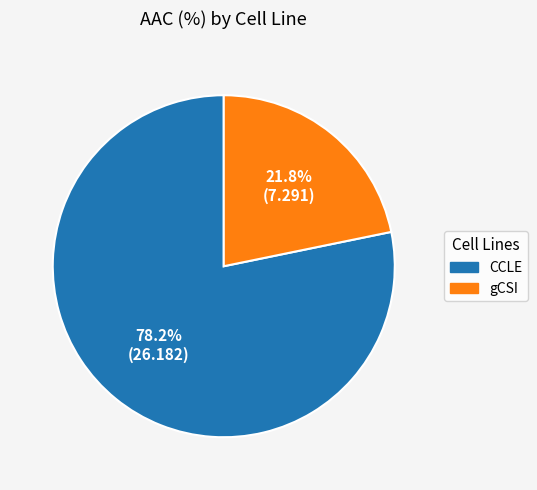

Which category has the biggest portion of the pie?

CCLE